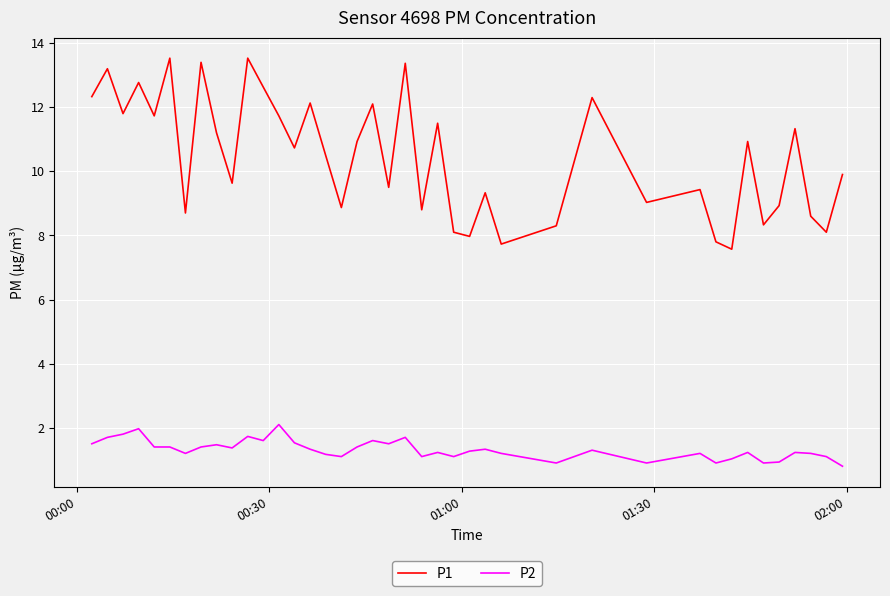

What is the greatest value displayed?

13.5